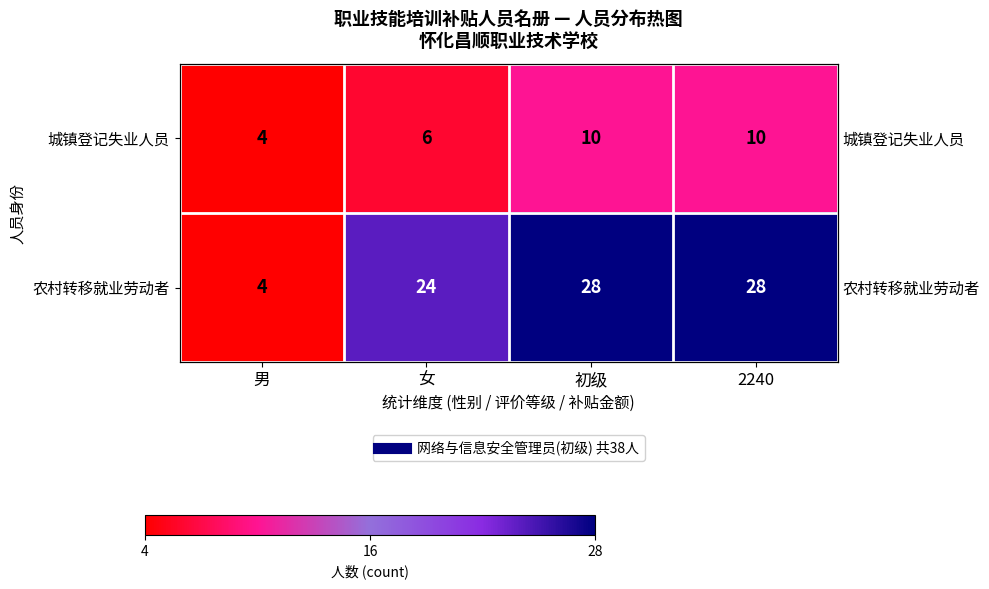

How many data points does each series have?

4